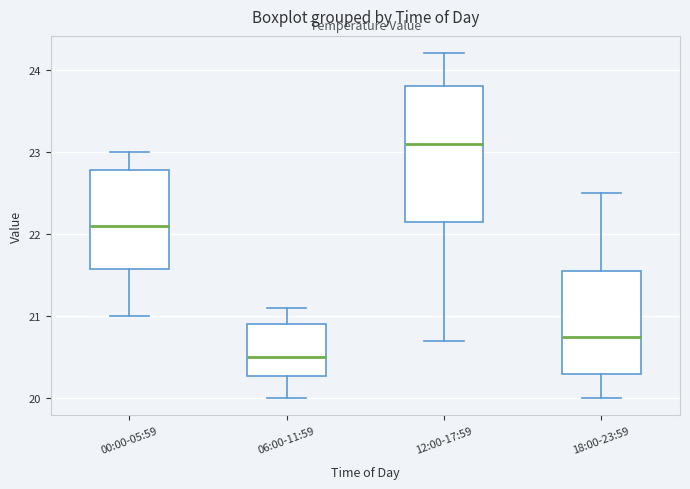

Which box has the lowest median line?

06:00-11:59